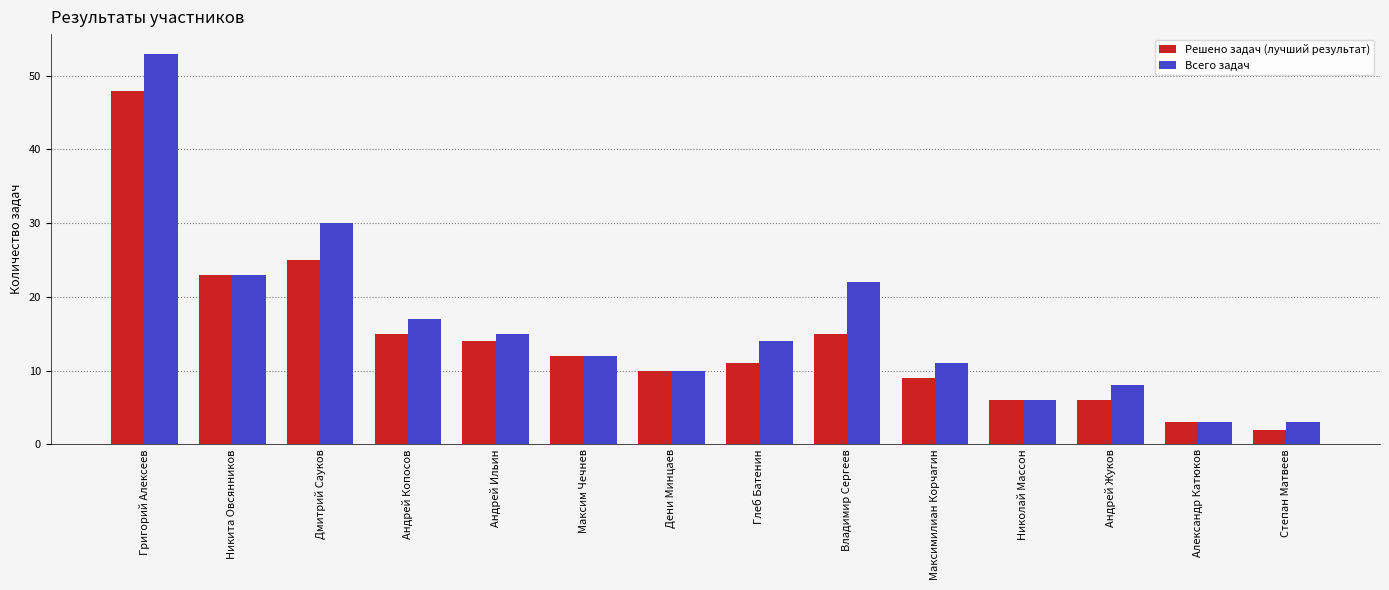

Reading left to right, extract all data points from this chart.

Решено задач (лучший результат): 48	23	25	15	14	12	10	11	15	9	6	6	3	2
Всего задач: 53	23	30	17	15	12	10	14	22	11	6	8	3	3